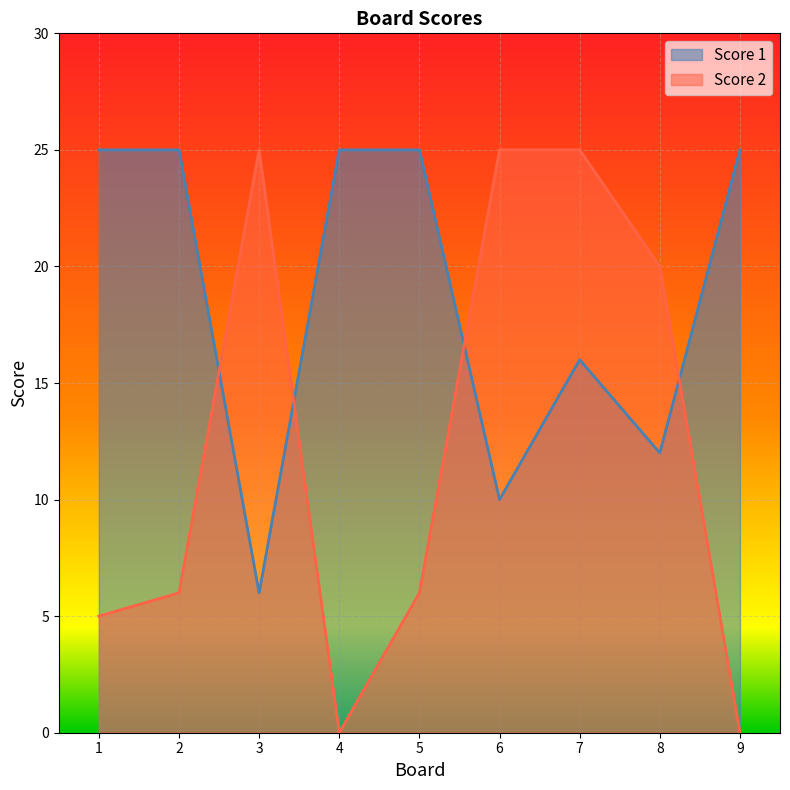

Which series ends up on top after the final intersection of Score 1 and Score 2?

Score 1